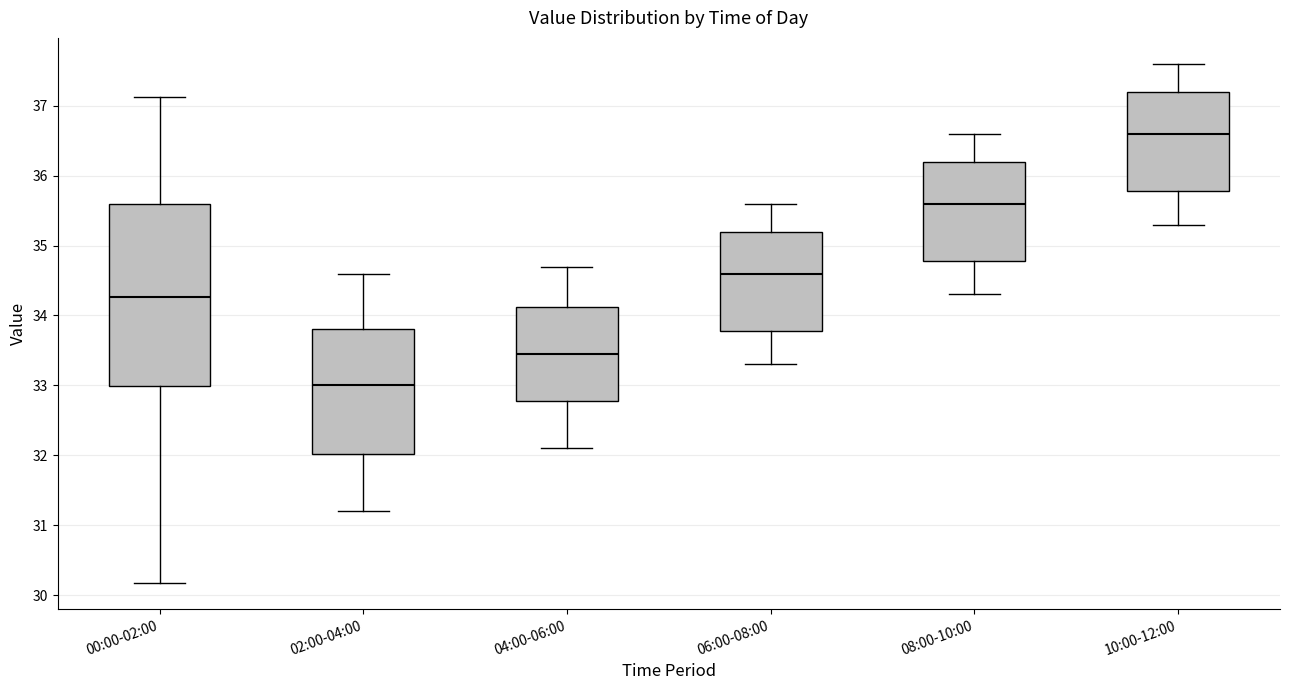

Reading left to right, read every box against the y-axis: the position of its median line, the range the box covers, and the ends of its whiskers. The values are not printed on the chart, so give them approximately, as read against the axis.

00:00-02:00: median 34.3, box 33.0 to 35.6, whiskers 30.2 to 37.1
02:00-04:00: median 33.0, box 32.0 to 33.8, whiskers 31.2 to 34.6
04:00-06:00: median 33.5, box 32.8 to 34.1, whiskers 32.1 to 34.7
06:00-08:00: median 34.6, box 33.8 to 35.2, whiskers 33.3 to 35.6
08:00-10:00: median 35.6, box 34.8 to 36.2, whiskers 34.3 to 36.6
10:00-12:00: median 36.6, box 35.8 to 37.2, whiskers 35.3 to 37.6